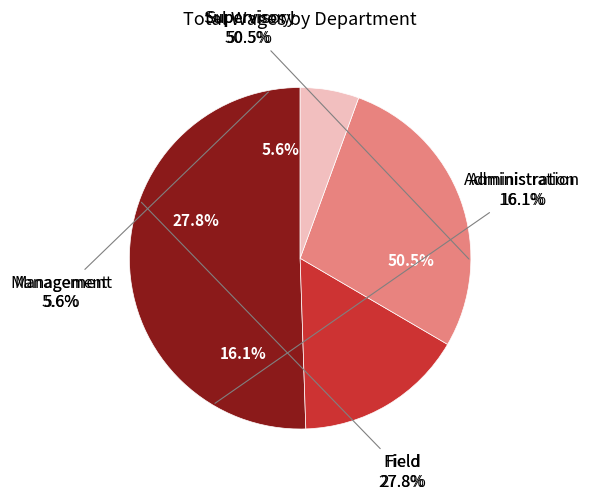

Which slice is the largest?

Supervisory